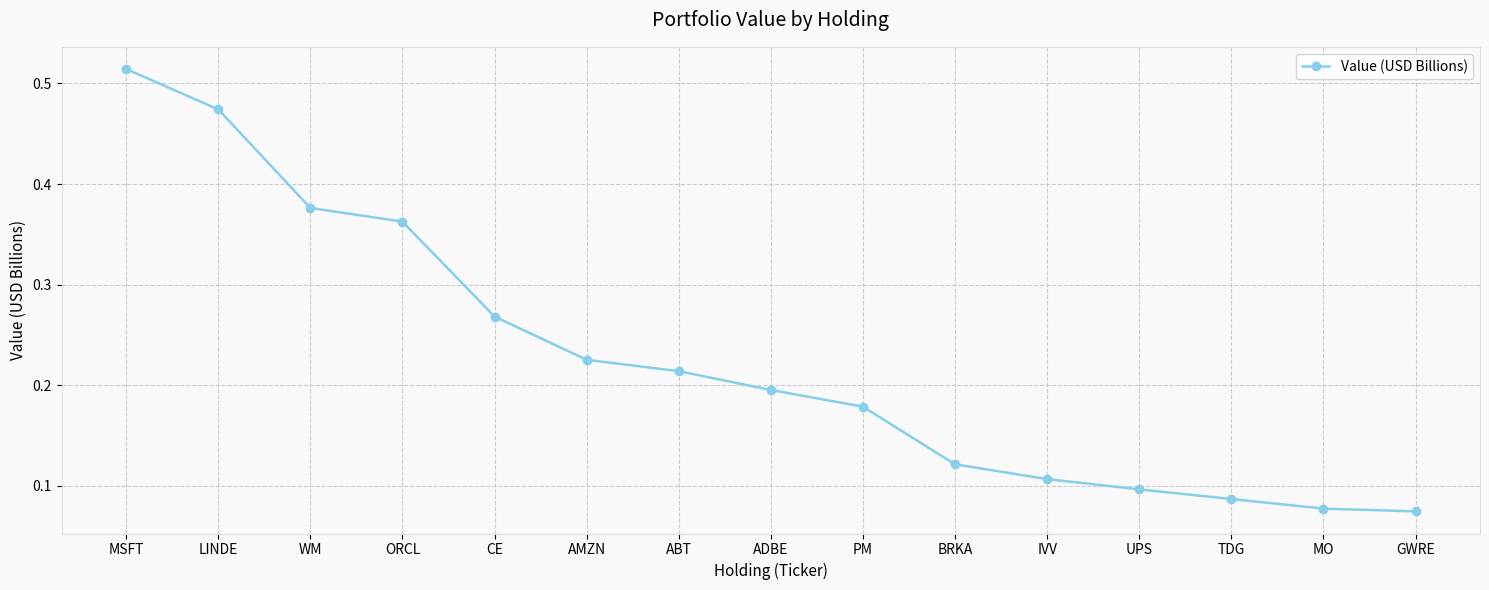

True or false: the data has more than 1 interior local peaks.

False